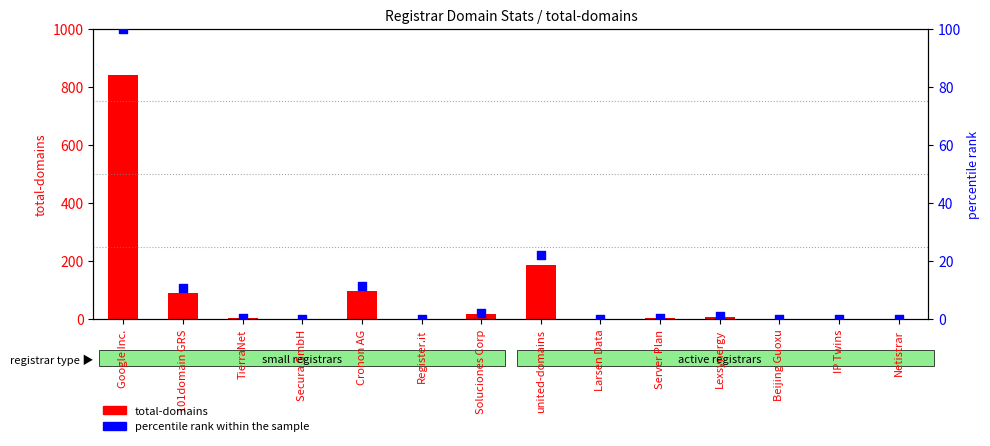

Which series reaches the maximum Y coordinate?

total-domains